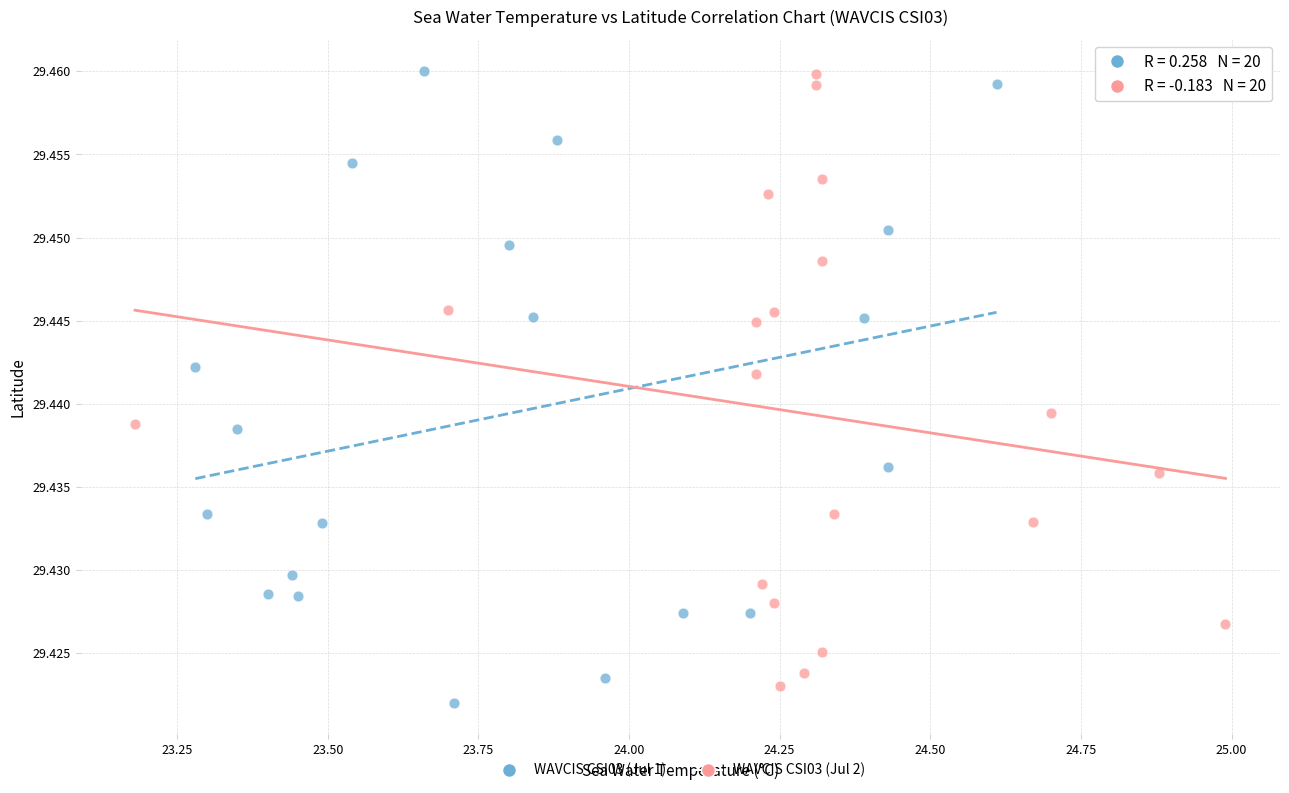

Which series reaches the minimum Y coordinate?

WAVCIS CSI03 (Jul 1)